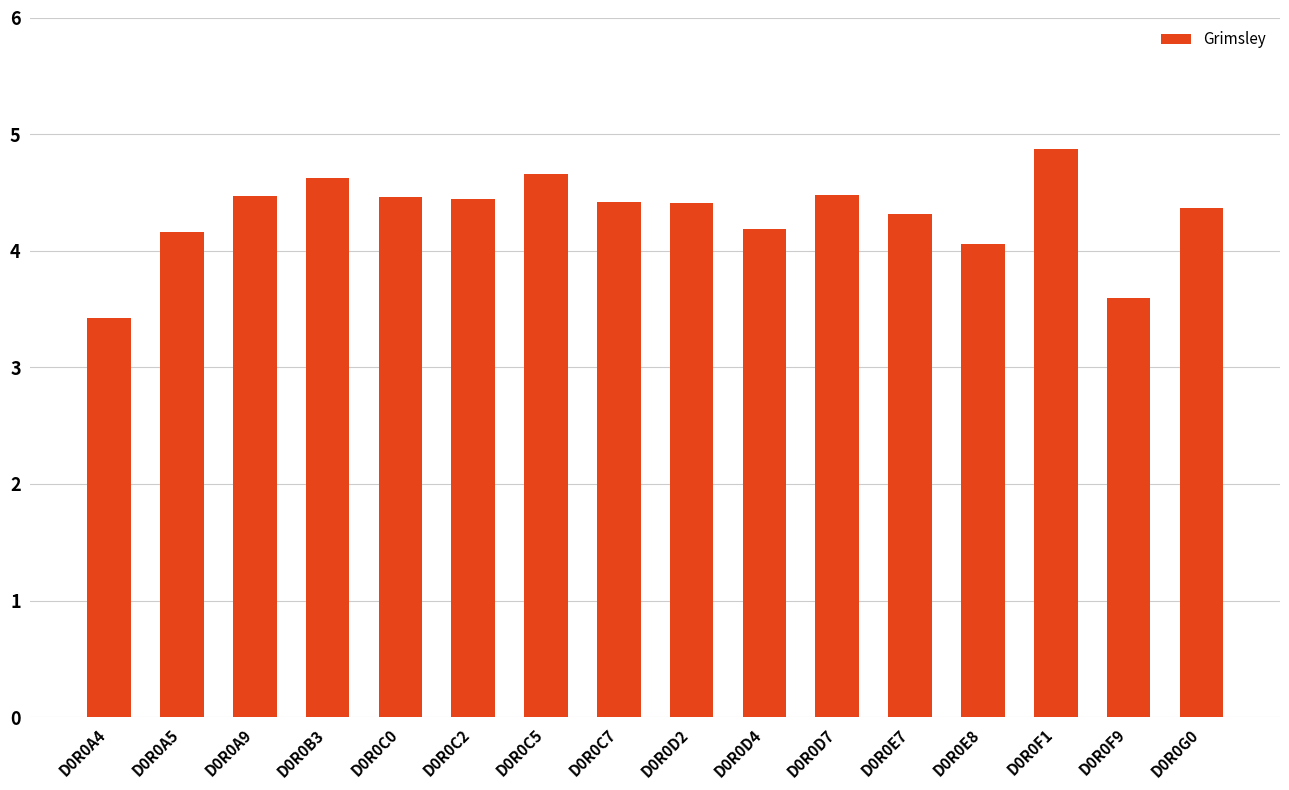

The value at D0R0C0 is 2.4. True or false?

False